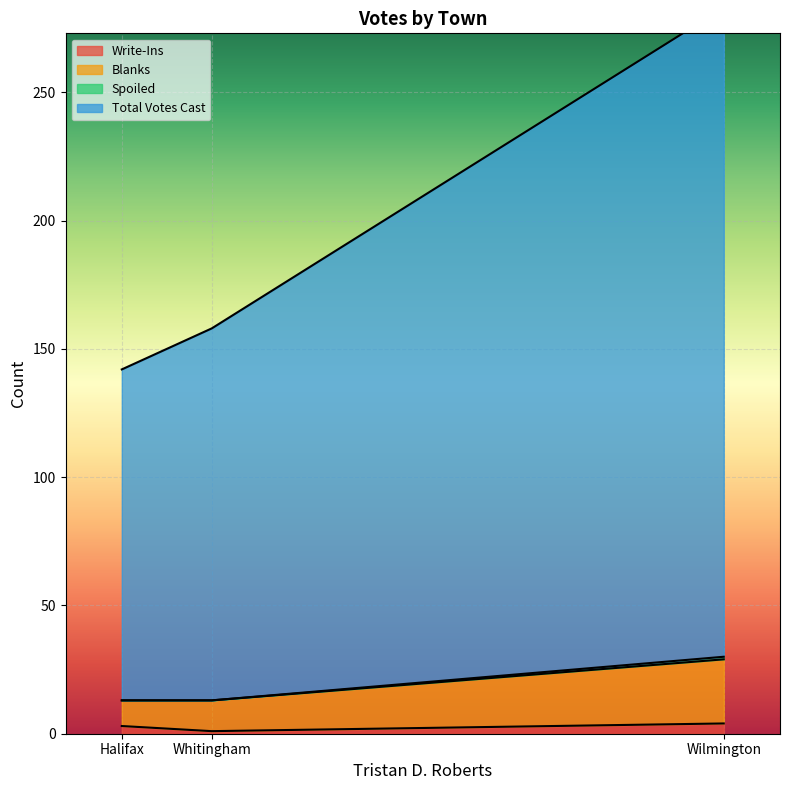

Is the value of Spoiled at Halifax greater than the value of Total Votes Cast at Halifax?

No